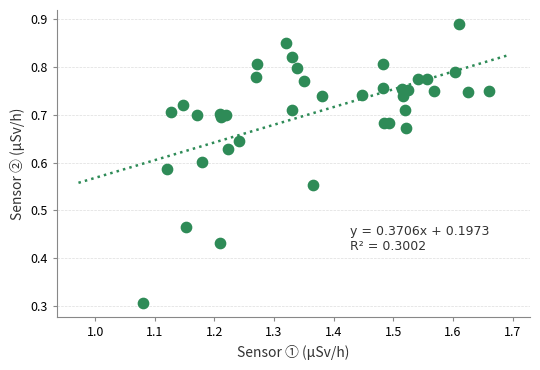

What Y value in the scatter plot is closest to 0?

0.3